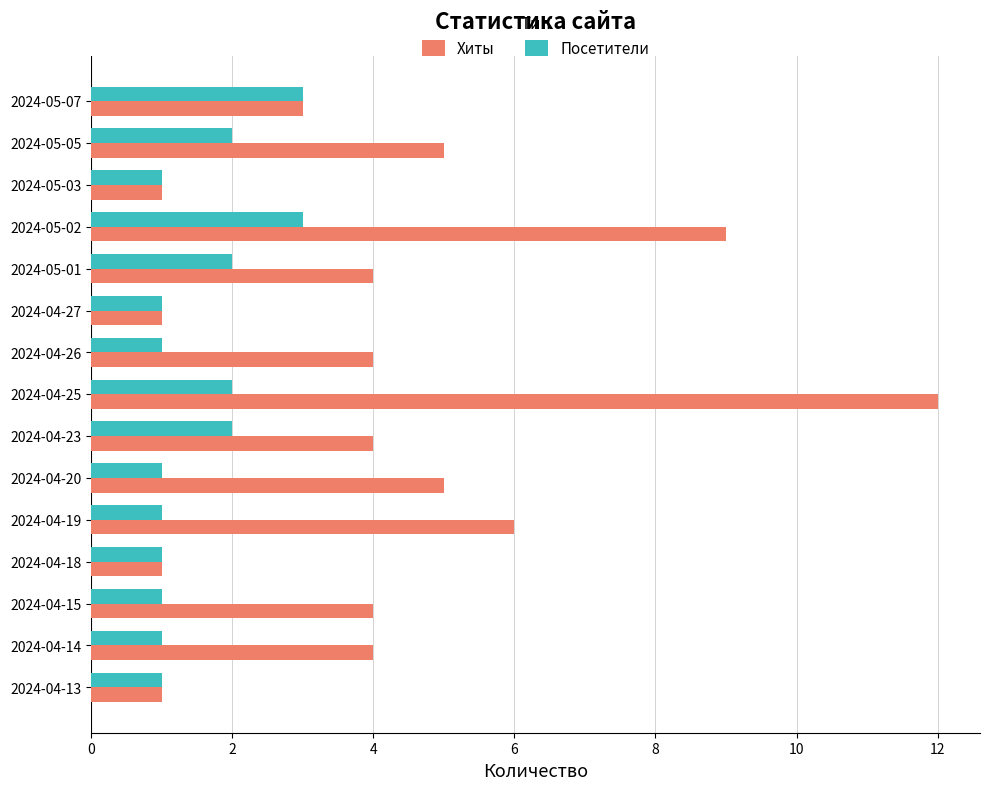

What is the greatest value displayed?

12